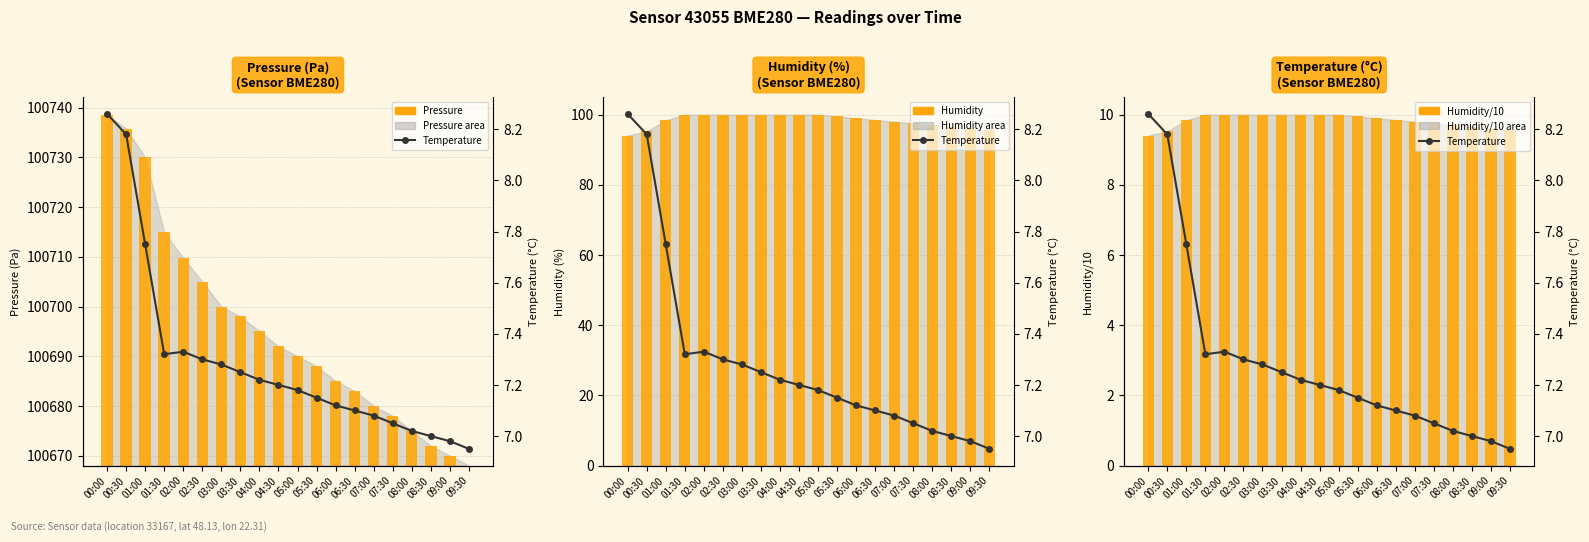

How many groups of bars are there?

20